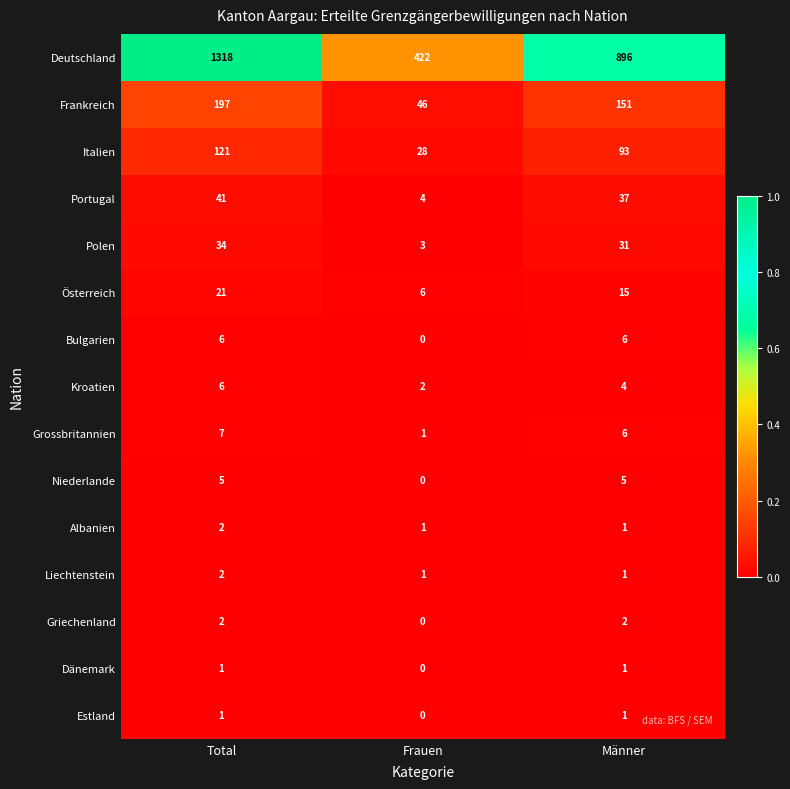

Count the number of data series in this chart.

15